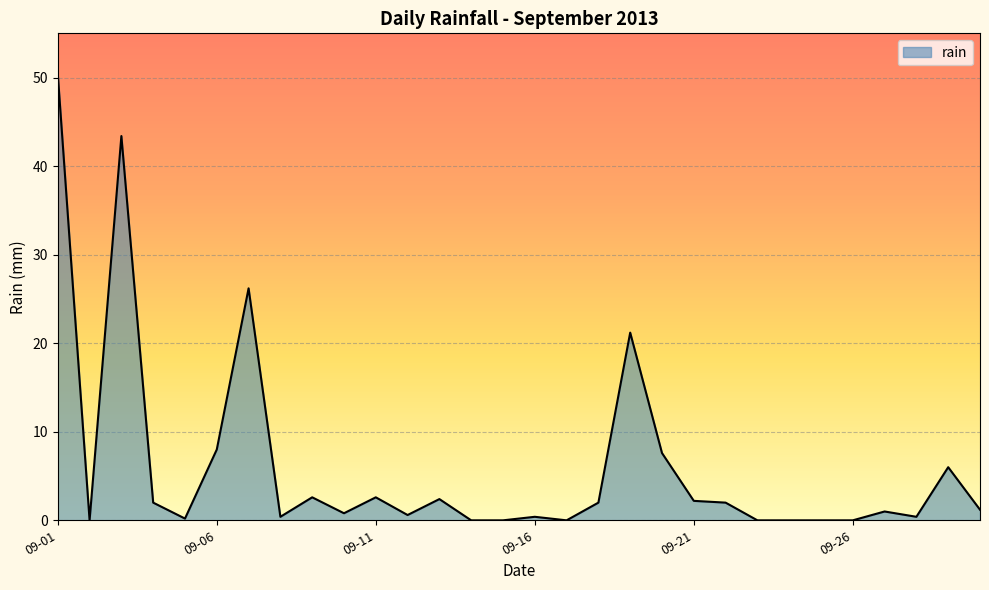

What is the greatest value displayed?

50.4